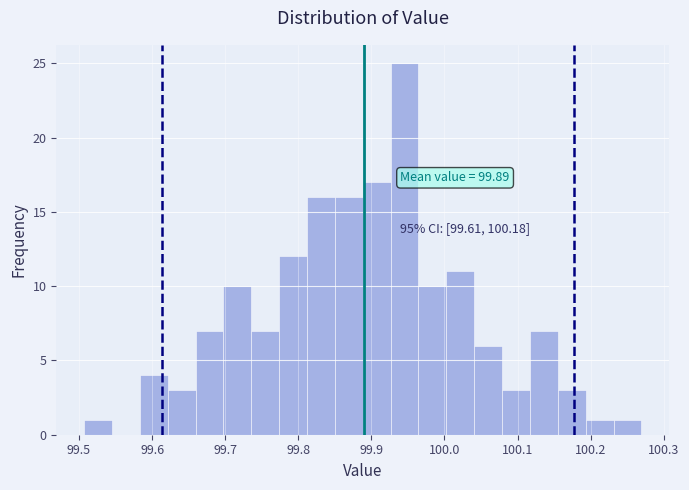

Around what value on the x-axis is the tallest bar? Give the approximate position of its centre, as read against the axis.

99.95